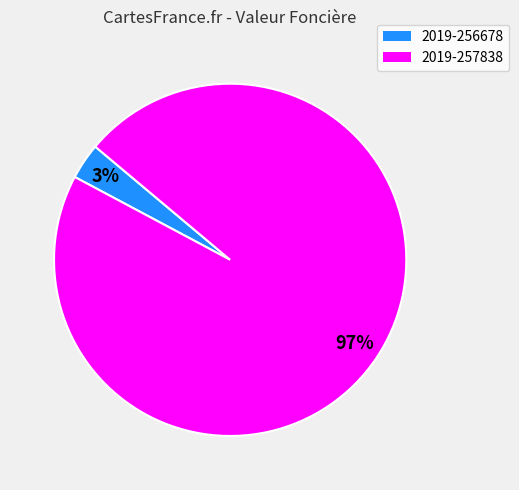

Is 2019-256678 the majority of the pie?

No